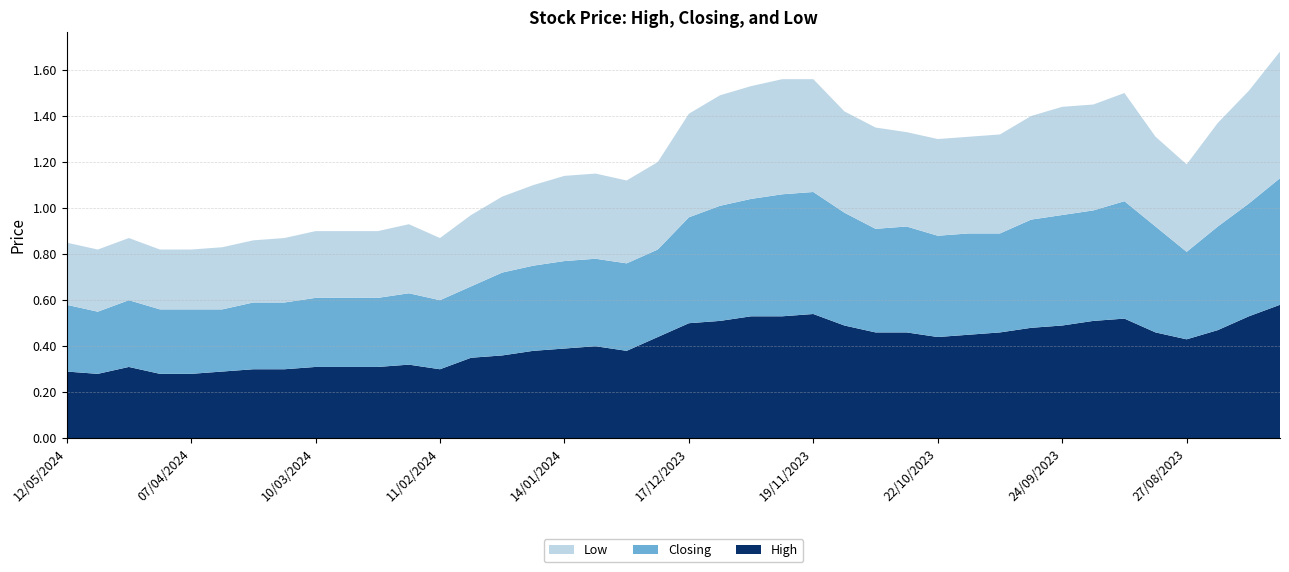

Reading right to left, extract all data points from this chart.

High: 06/08/2023=0.6	13/08/2023=0.5	20/08/2023=0.5	27/08/2023=0.4	03/09/2023=0.5	10/09/2023=0.5	17/09/2023=0.5	24/09/2023=0.5	01/10/2023=0.5	08/10/2023=0.5	15/10/2023=0.5	22/10/2023=0.4	29/10/2023=0.5	05/11/2023=0.5	12/11/2023=0.5	19/11/2023=0.5	26/11/2023=0.5	03/12/2023=0.5	10/12/2023=0.5	17/12/2023=0.5	24/12/2023=0.4	31/12/2023=0.4	07/01/2024=0.4	14/01/2024=0.4	21/01/2024=0.4	28/01/2024=0.4	04/02/2024=0.3	11/02/2024=0.3	18/02/2024=0.3	25/02/2024=0.3	03/03/2024=0.3	10/03/2024=0.3	17/03/2024=0.3	24/03/2024=0.3	31/03/2024=0.3	07/04/2024=0.3	14/04/2024=0.3	21/04/2024=0.3	28/04/2024=0.3	12/05/2024=0.3
Closing: 06/08/2023=0.6	13/08/2023=0.5	20/08/2023=0.5	27/08/2023=0.4	03/09/2023=0.5	10/09/2023=0.5	17/09/2023=0.5	24/09/2023=0.5	01/10/2023=0.5	08/10/2023=0.4	15/10/2023=0.4	22/10/2023=0.4	29/10/2023=0.5	05/11/2023=0.5	12/11/2023=0.5	19/11/2023=0.5	26/11/2023=0.5	03/12/2023=0.5	10/12/2023=0.5	17/12/2023=0.5	24/12/2023=0.4	31/12/2023=0.4	07/01/2024=0.4	14/01/2024=0.4	21/01/2024=0.4	28/01/2024=0.4	04/02/2024=0.3	11/02/2024=0.3	18/02/2024=0.3	25/02/2024=0.3	03/03/2024=0.3	10/03/2024=0.3	17/03/2024=0.3	24/03/2024=0.3	31/03/2024=0.3	07/04/2024=0.3	14/04/2024=0.3	21/04/2024=0.3	28/04/2024=0.3	12/05/2024=0.3
Low: 06/08/2023=0.6	13/08/2023=0.5	20/08/2023=0.5	27/08/2023=0.4	03/09/2023=0.4	10/09/2023=0.5	17/09/2023=0.5	24/09/2023=0.5	01/10/2023=0.5	08/10/2023=0.4	15/10/2023=0.4	22/10/2023=0.4	29/10/2023=0.4	05/11/2023=0.4	12/11/2023=0.4	19/11/2023=0.5	26/11/2023=0.5	03/12/2023=0.5	10/12/2023=0.5	17/12/2023=0.5	24/12/2023=0.4	31/12/2023=0.4	07/01/2024=0.4	14/01/2024=0.4	21/01/2024=0.3	28/01/2024=0.3	04/02/2024=0.3	11/02/2024=0.3	18/02/2024=0.3	25/02/2024=0.3	03/03/2024=0.3	10/03/2024=0.3	17/03/2024=0.3	24/03/2024=0.3	31/03/2024=0.3	07/04/2024=0.3	14/04/2024=0.3	21/04/2024=0.3	28/04/2024=0.3	12/05/2024=0.3